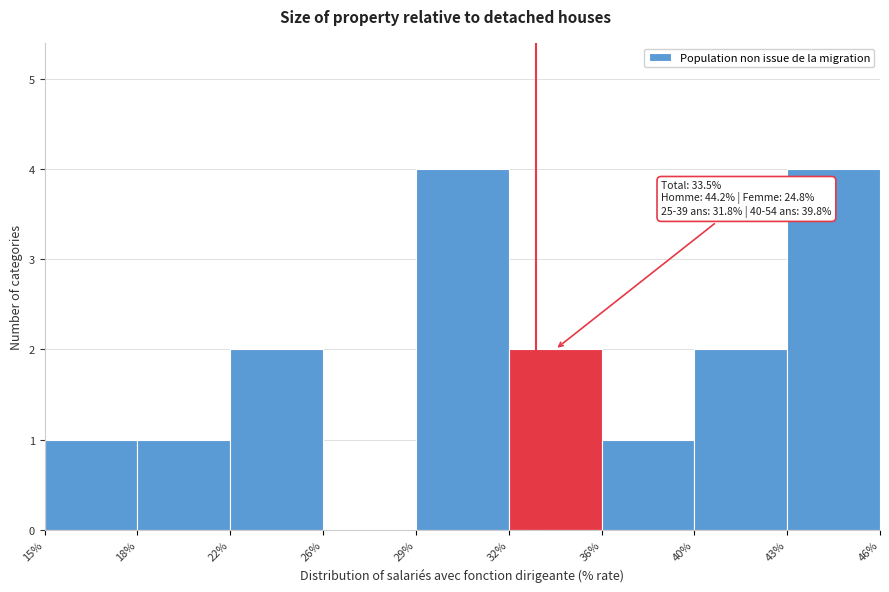

Reading right to left, extract all data points from this chart.

43%=4	40%=2	36%=1	32%=2	29%=4	26%=0	22%=2	18%=1	15%=1